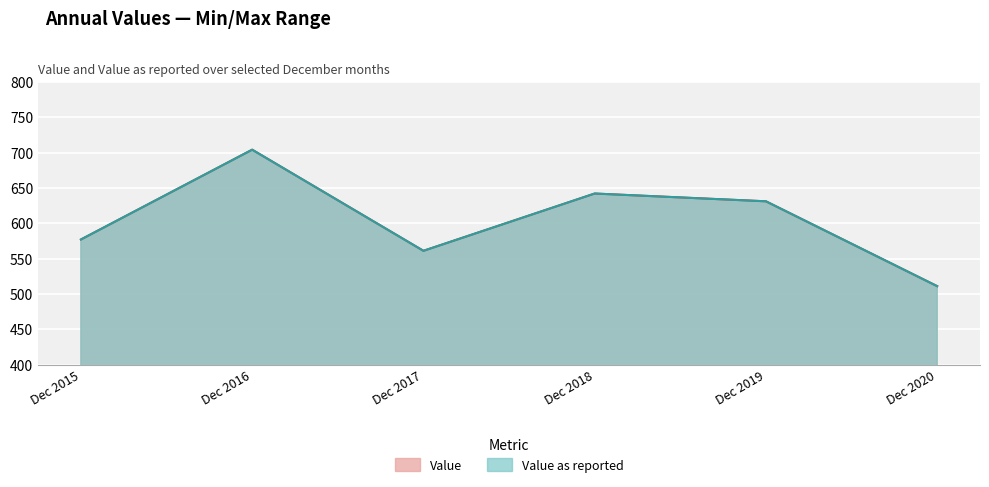

Count the number of data series in this chart.

2